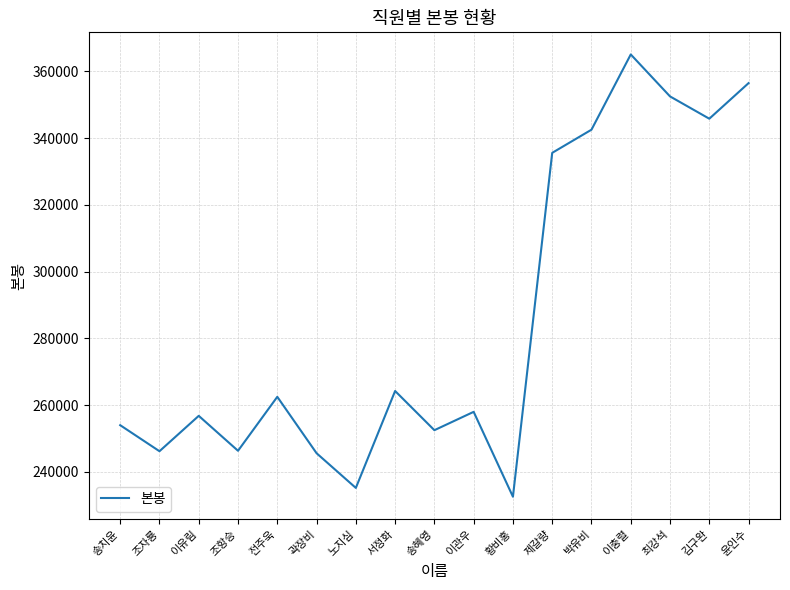

At which category does the chart reach its minimum across all series?

황비홍